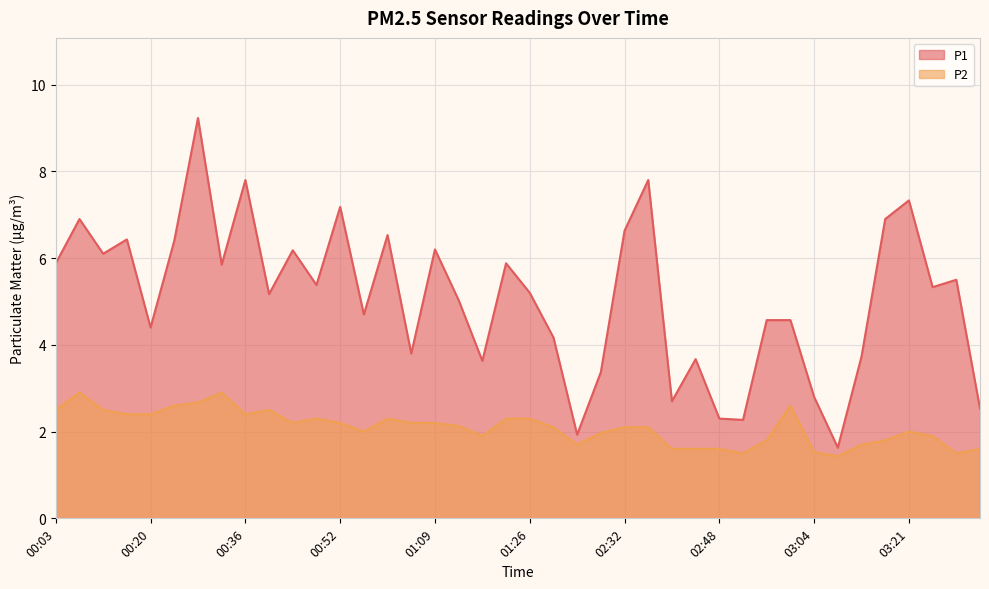

What position from the right is 02:32?

16